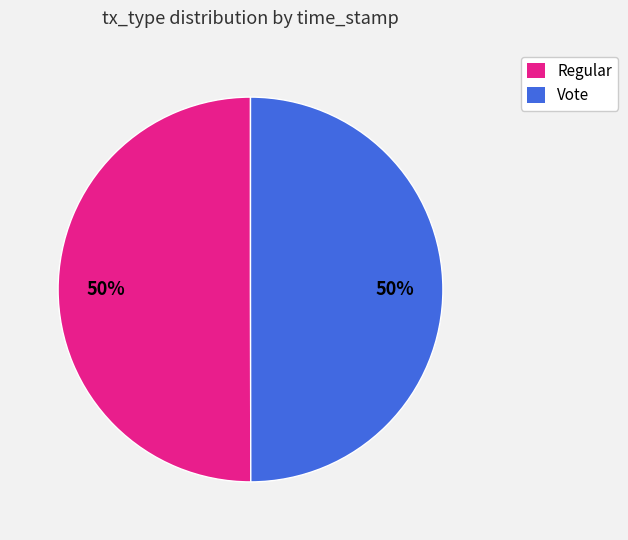

To the nearest percent, what percentage of the pie is Vote?

50%